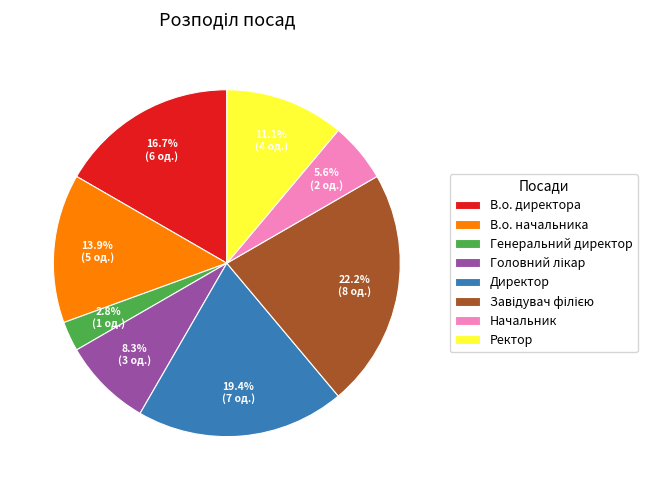

How many segments does this pie chart have?

8